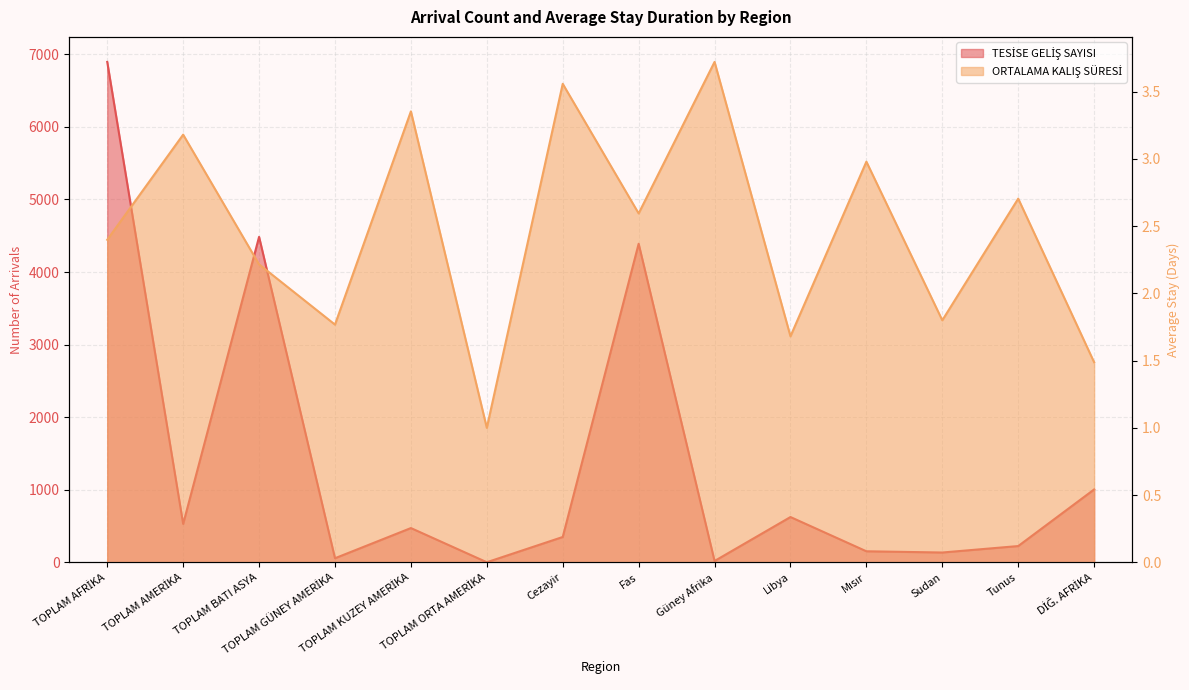

How many categories are shown in the chart?

14